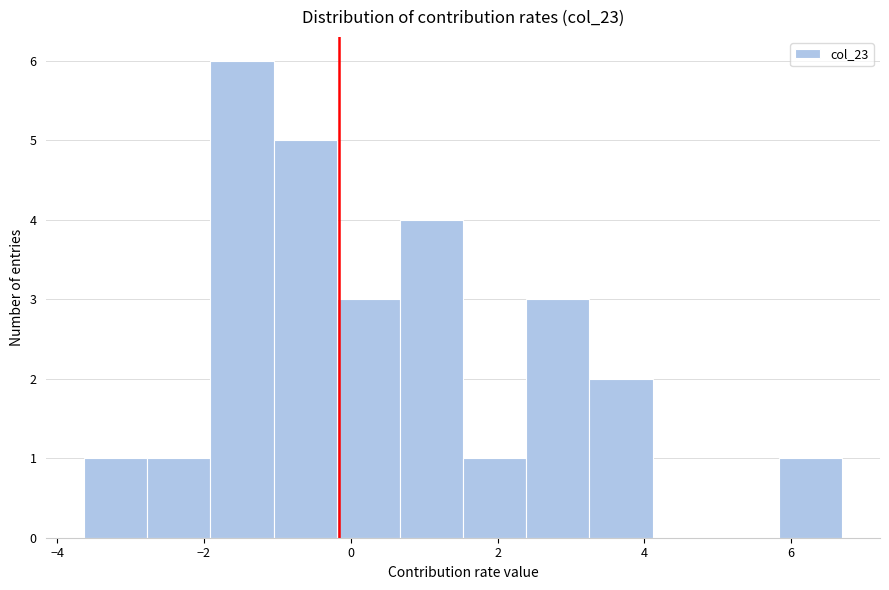

Reading left to right, list every bar in this chart as the range it spans on the x-axis followed by its height. Neither the bar edges nor the heights are printed on the chart, so give them approximately, as read against the axes.

-3.6 to -2.8: 1
-2.8 to -2.0: 1
-2.0 to -1.0: 6
-1.0 to -0.2: 5
-0.2 to 0.6: 3
0.6 to 1.6: 4
1.6 to 2.4: 1
2.4 to 3.2: 3
3.2 to 4.2: 2
4.2 to 5.0: 0
5.0 to 5.8: 0
5.8 to 6.6: 1